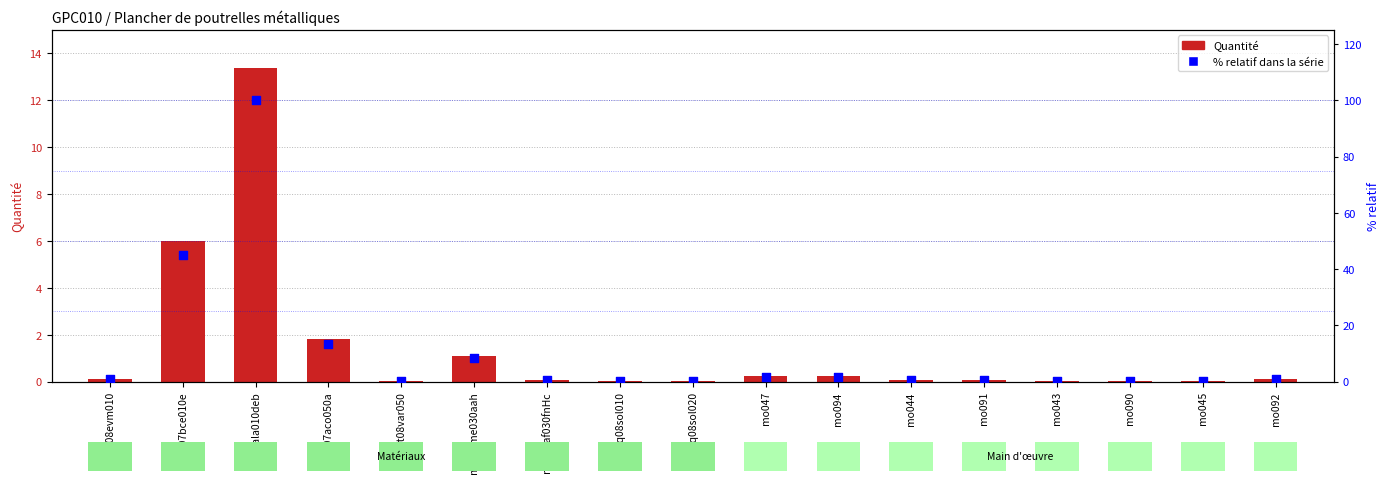

Is the value of % relatif dans la série at mo044 greater than the value of Quantité at mt10haf030fnHc?

Yes